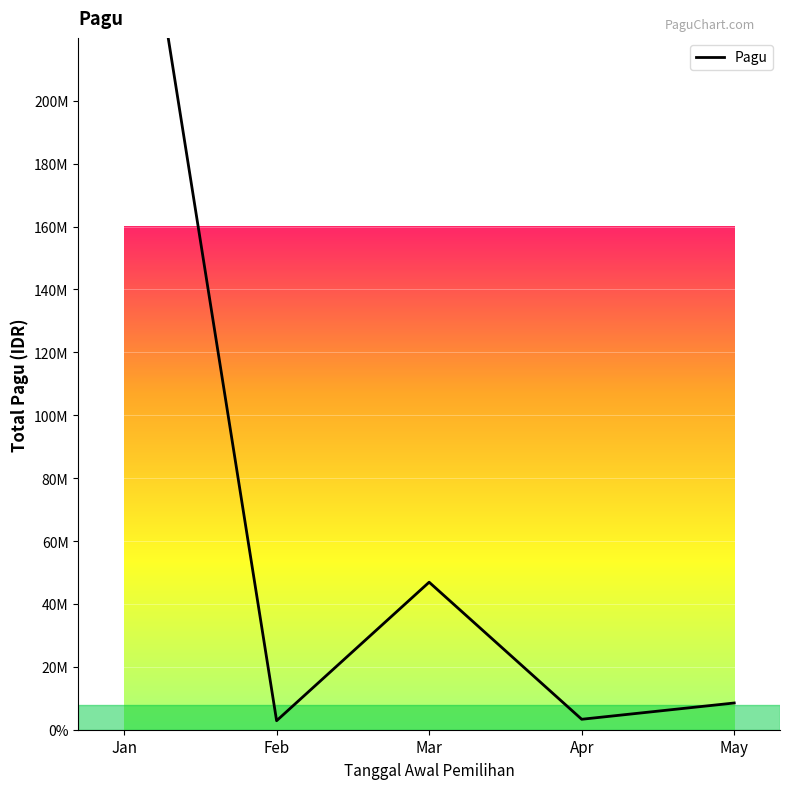

What is the difference between the second highest and second lowest values?

43586400